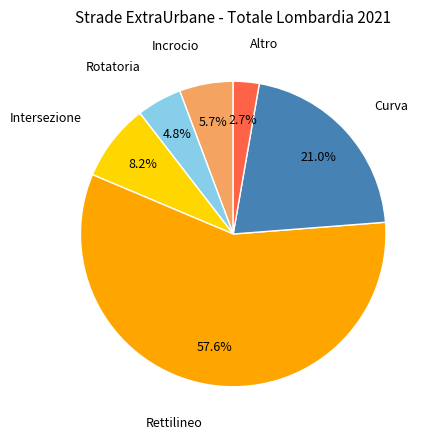

To the nearest percent, what is the difference between the largest and smallest slice percentages?

55%